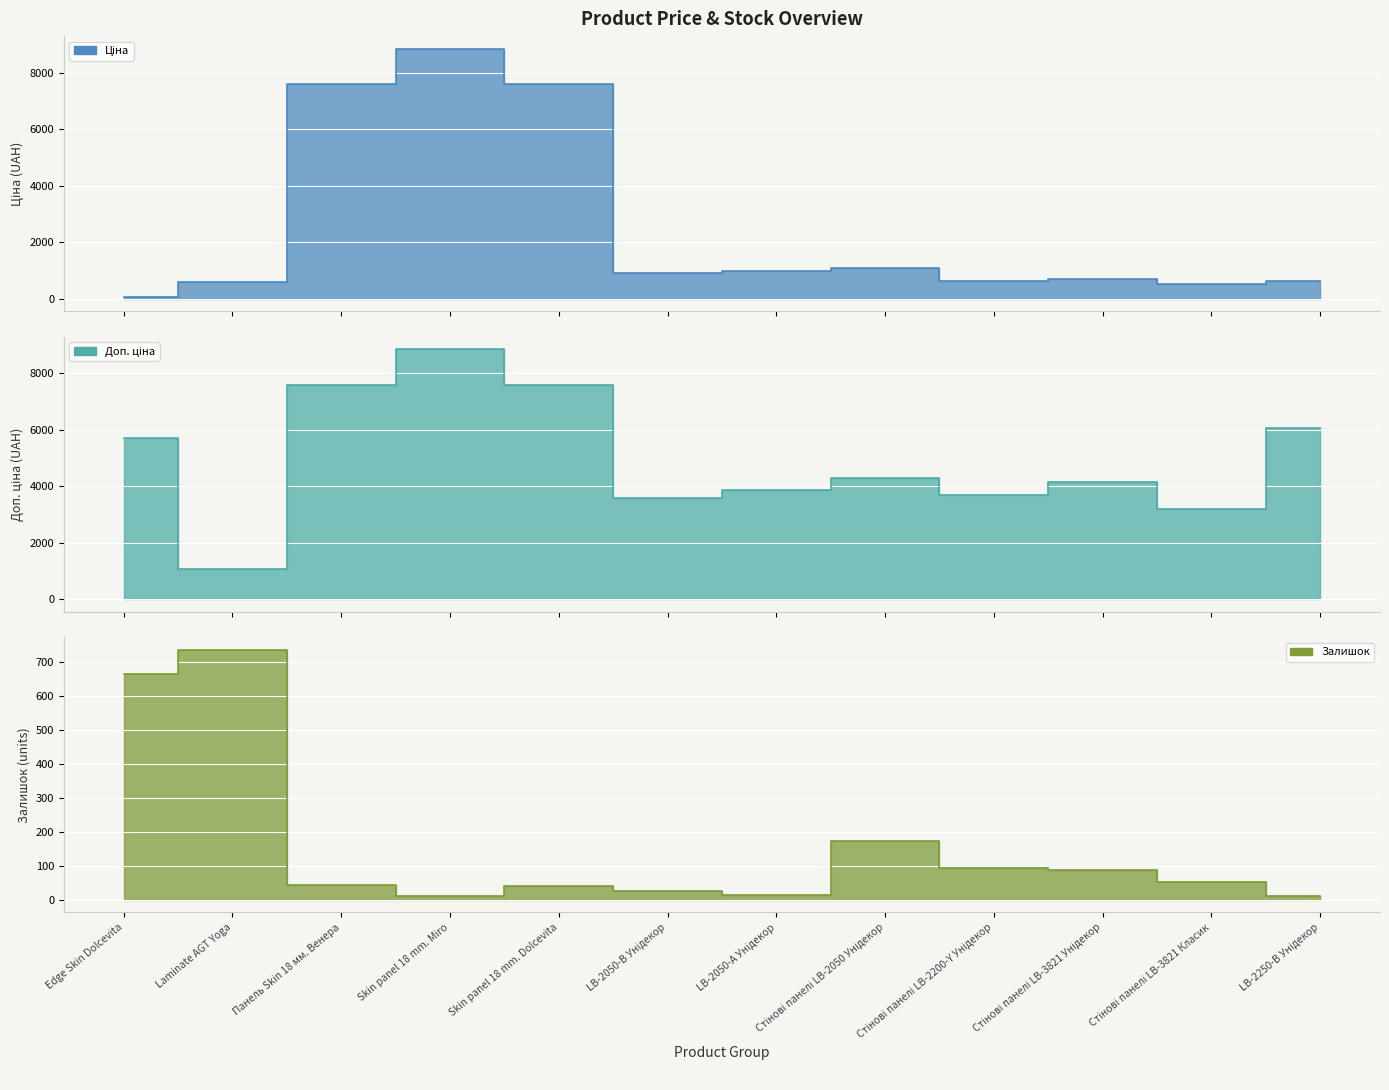

At which category does Доп. ціна reach its first local peak?

Skin panel 18 mm. Miro